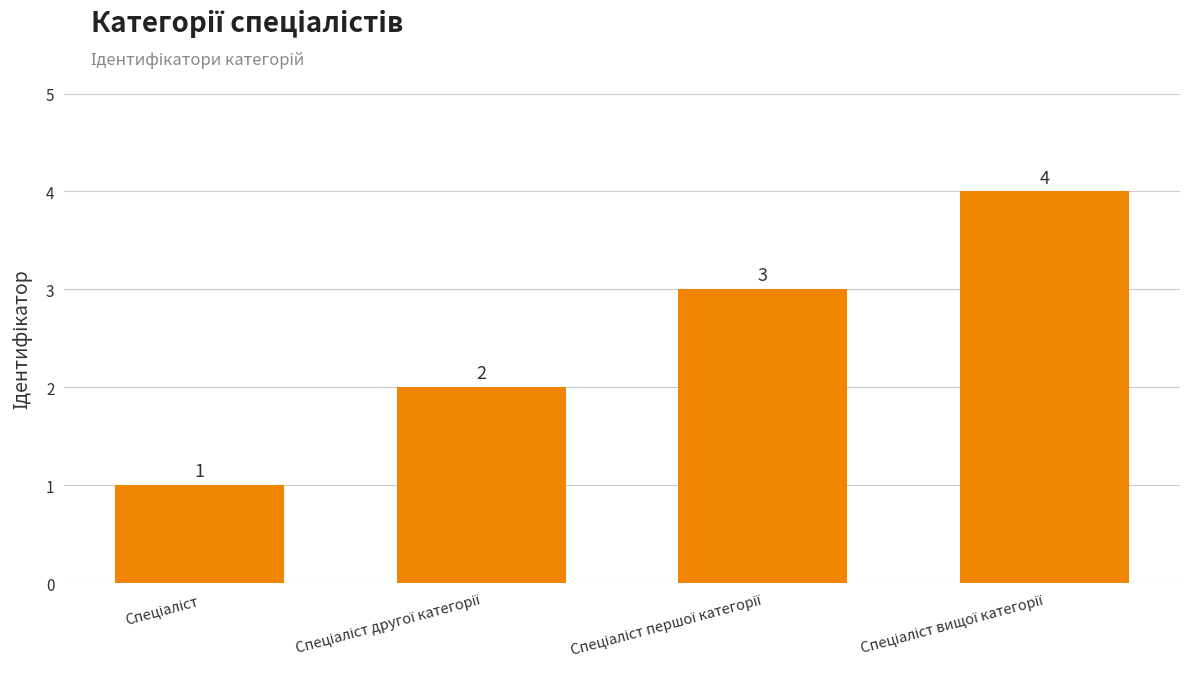

What is the difference between the maximum and minimum values?

3